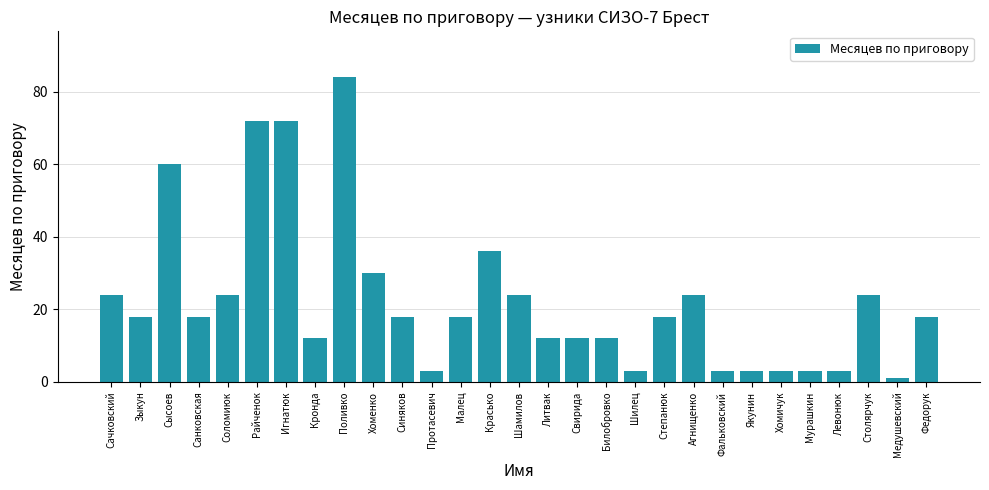

True or false: the data shows 7 at Зыкун.

False